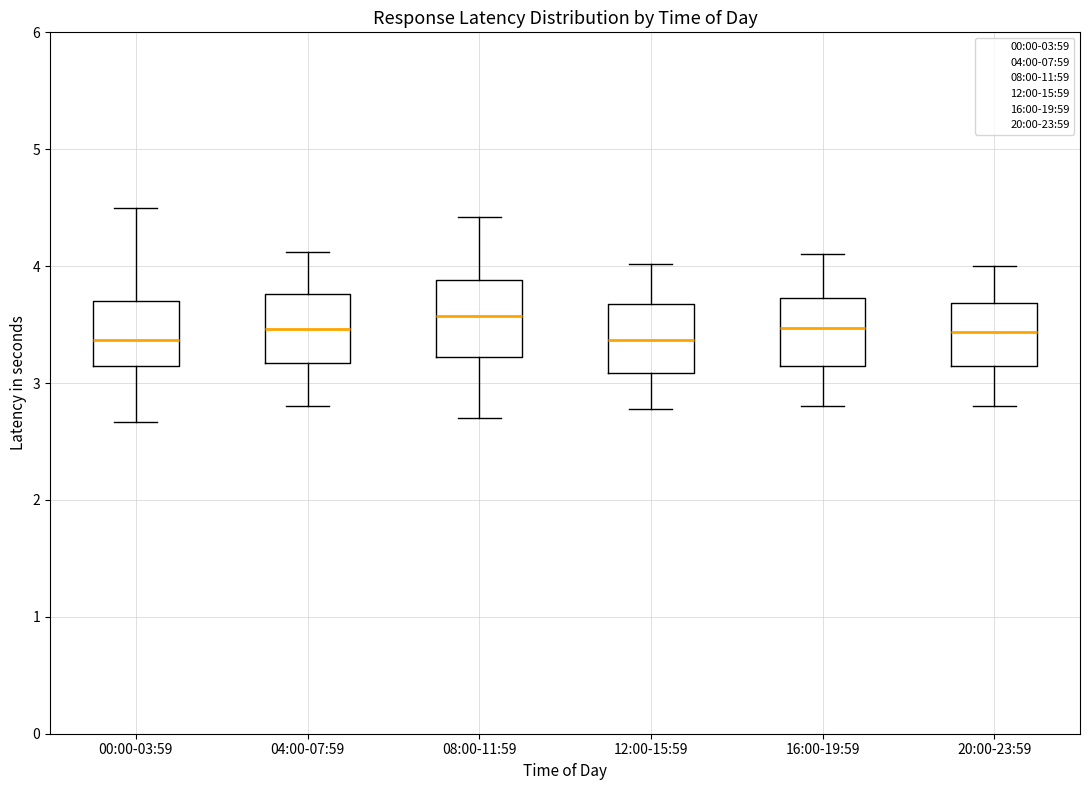

Reading left to right, read every box against the y-axis: the position of its median line, the range the box covers, and the ends of its whiskers. The values are not printed on the chart, so give them approximately, as read against the axis.

00:00-03:59: median 3.4, box 3.1 to 3.7, whiskers 2.7 to 4.5
04:00-07:59: median 3.5, box 3.2 to 3.8, whiskers 2.8 to 4.1
08:00-11:59: median 3.6, box 3.2 to 3.9, whiskers 2.7 to 4.4
12:00-15:59: median 3.4, box 3.1 to 3.7, whiskers 2.8 to 4.0
16:00-19:59: median 3.5, box 3.1 to 3.7, whiskers 2.8 to 4.1
20:00-23:59: median 3.4, box 3.1 to 3.7, whiskers 2.8 to 4.0